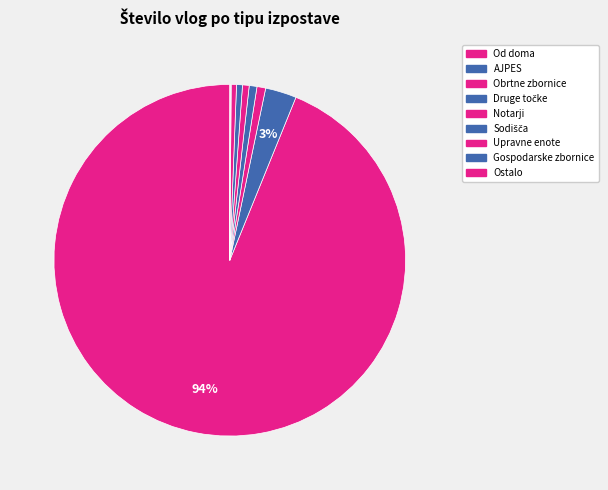

Which category has the biggest portion of the pie?

Od doma